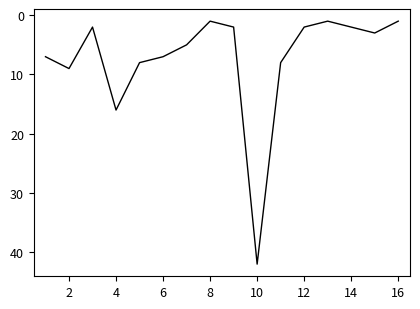

How many values are below 5?

8